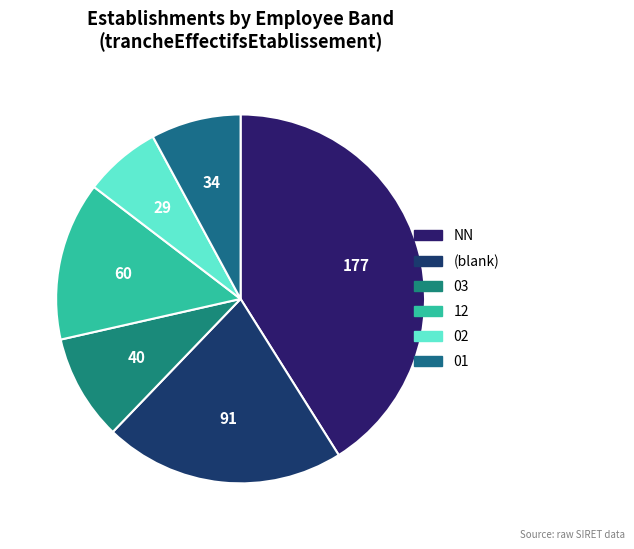

To the nearest percent, what is the average slice percentage?

17%